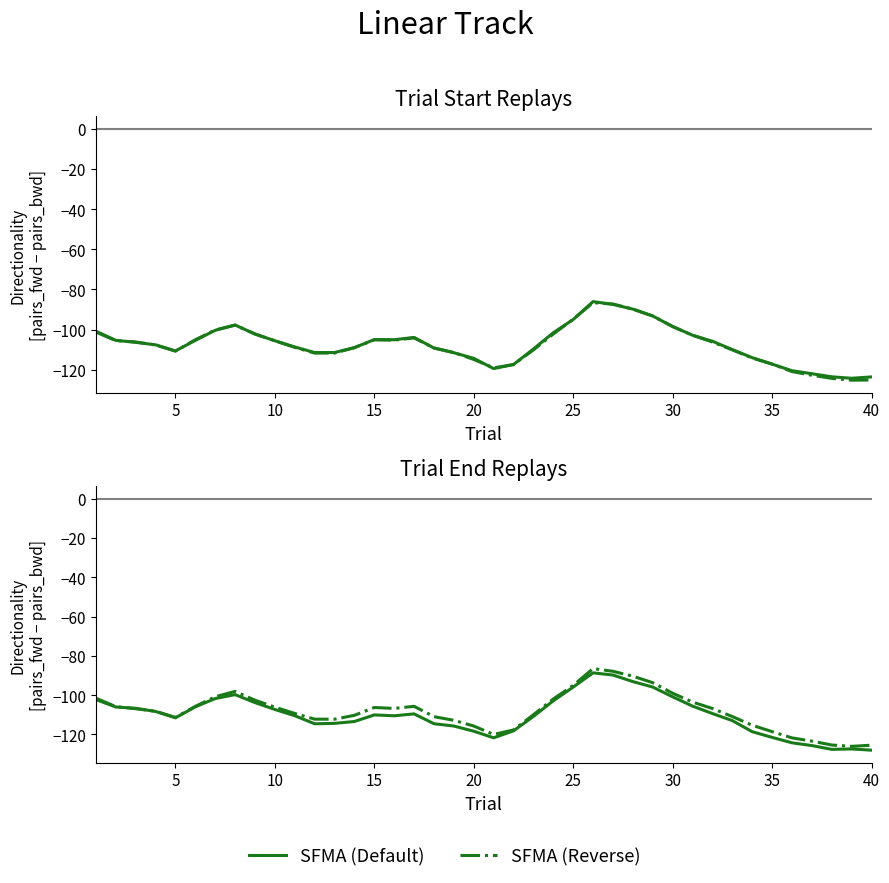

Which series has the widest spread of values?

SFMA (Reverse)